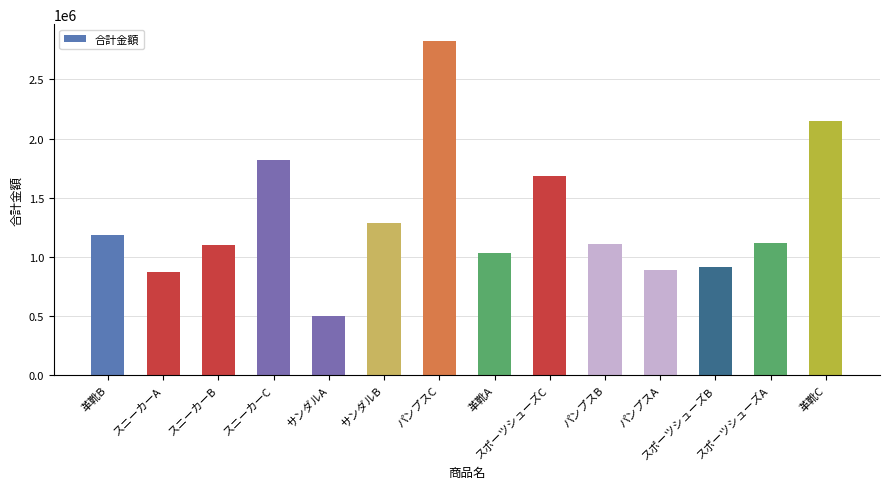

Where does the data first go above 1116000?

革靴B